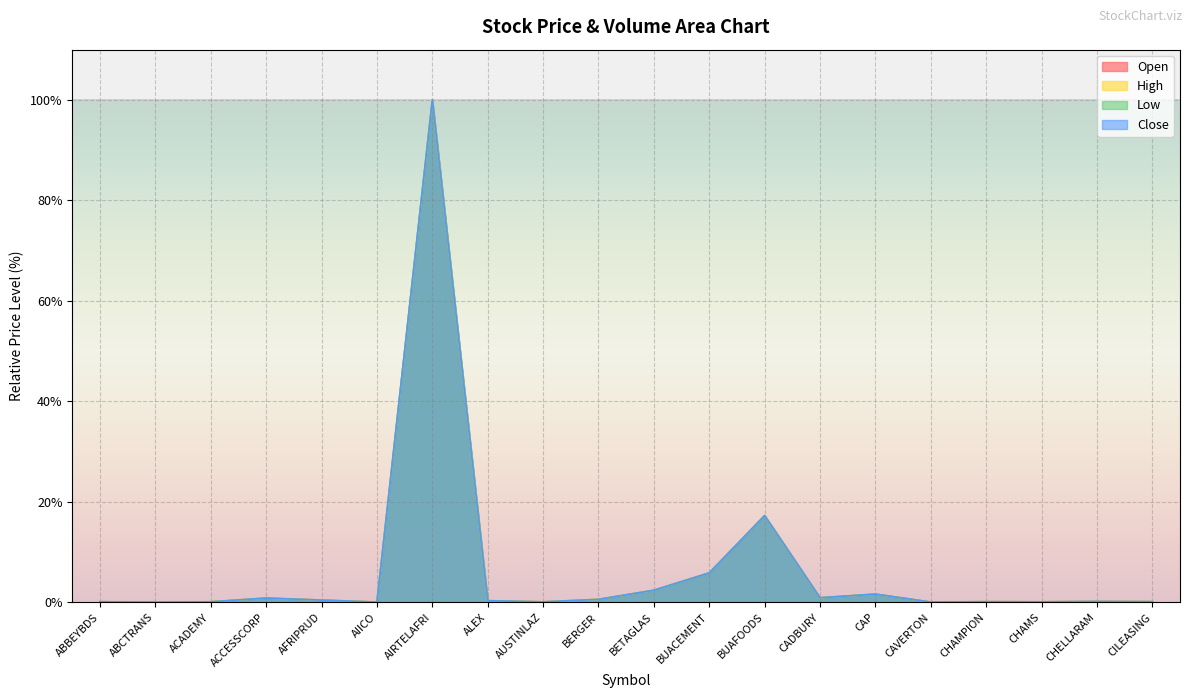

What is the total value across all series at AIRTELAFRI?

400.0